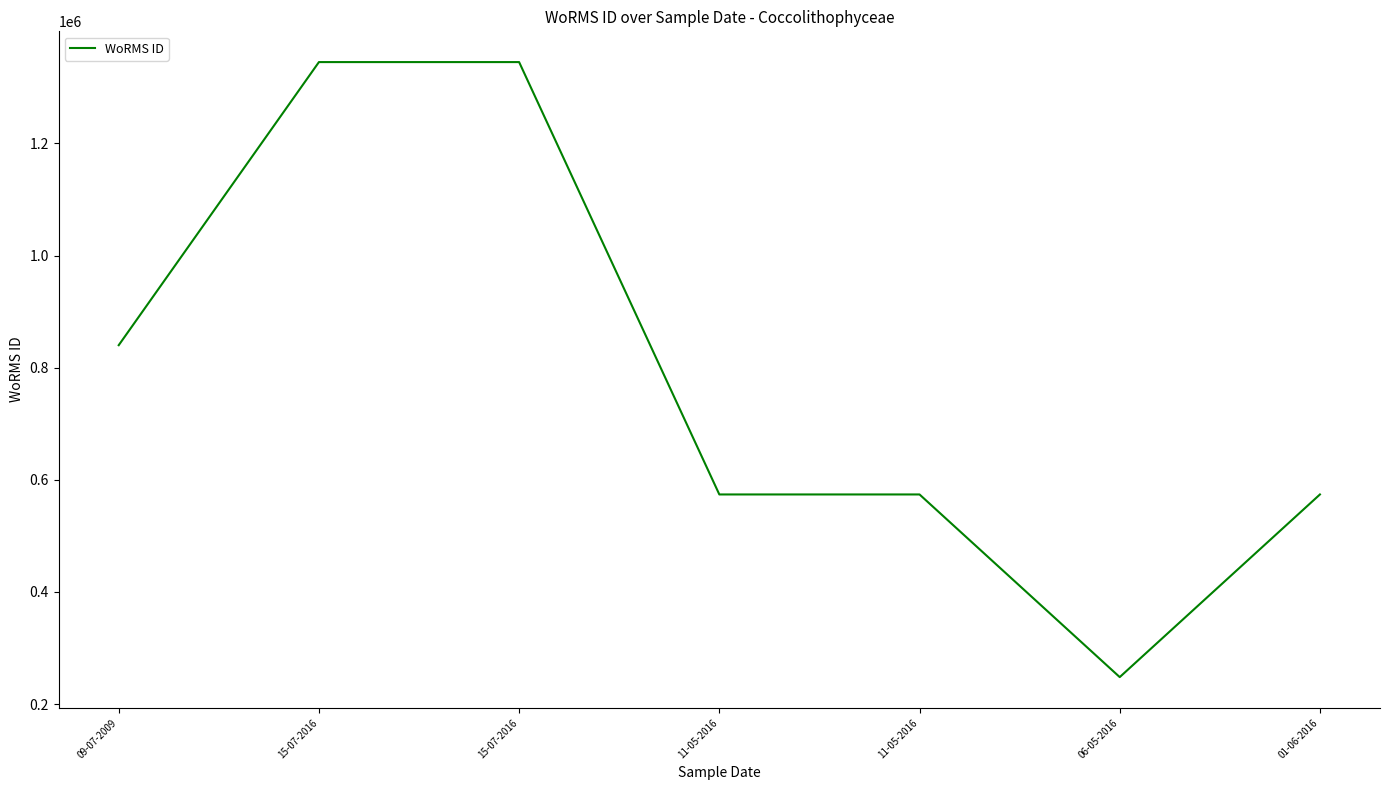

Does the chart have visible grid lines?

No